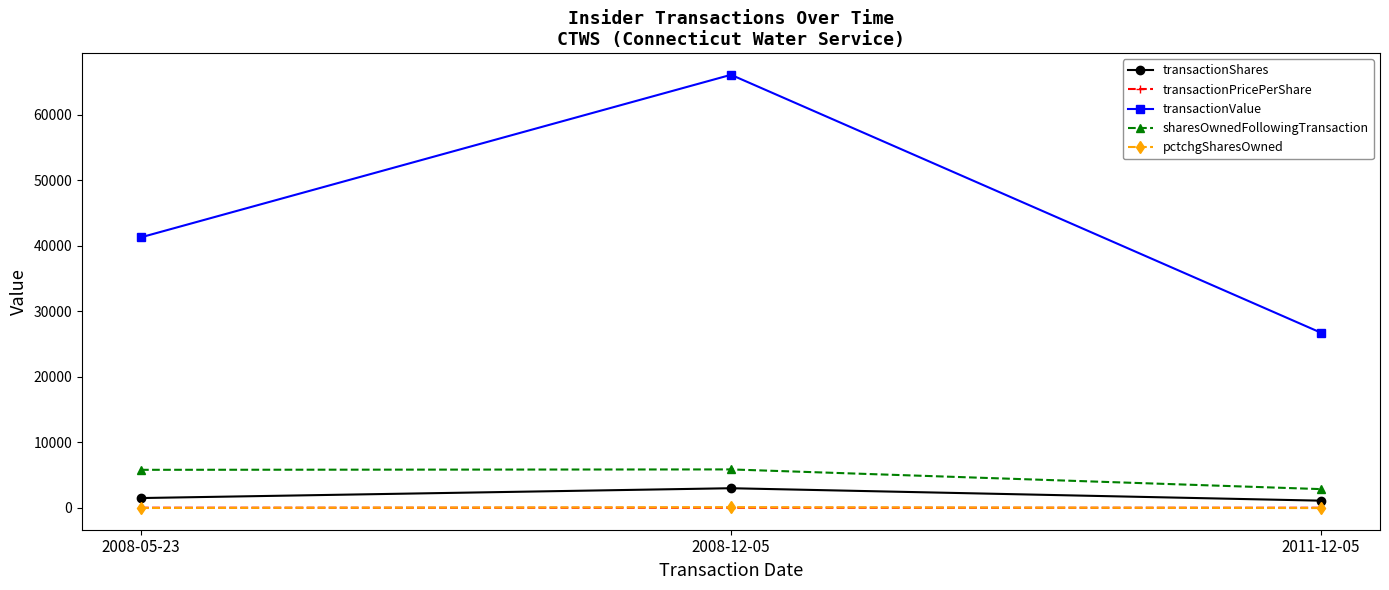

Read the sharesOwnedFollowingTransaction value at 2008-05-23.

5811.0